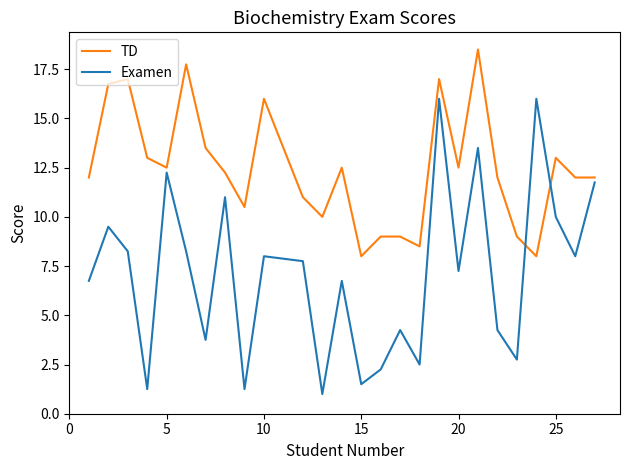

How many times do TD and Examen cross each other?

2